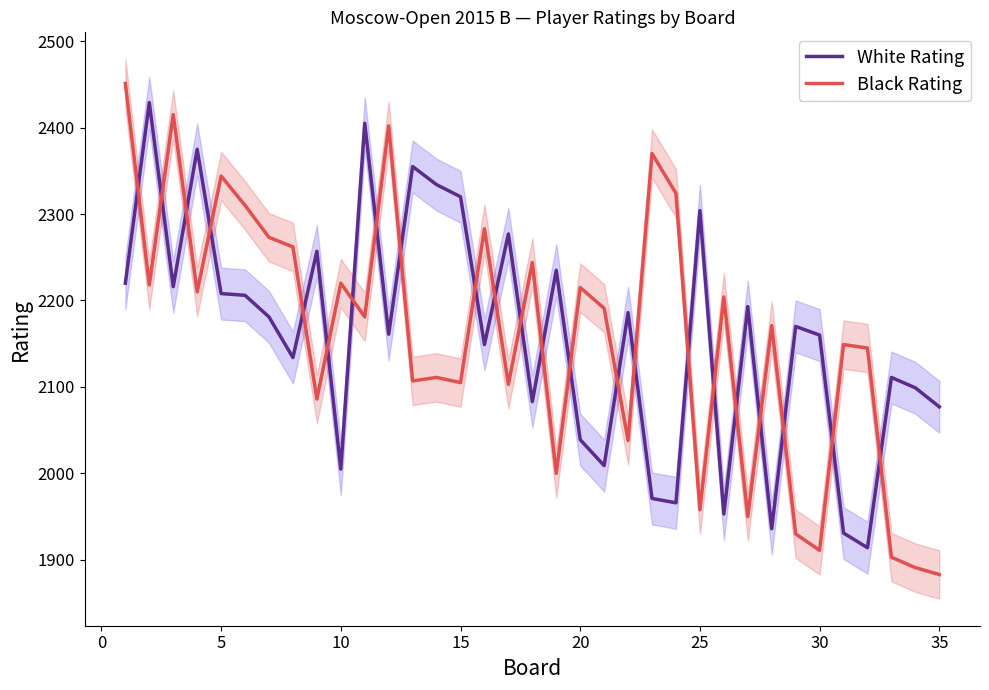

What is the maximum value for Black Rating?

2451